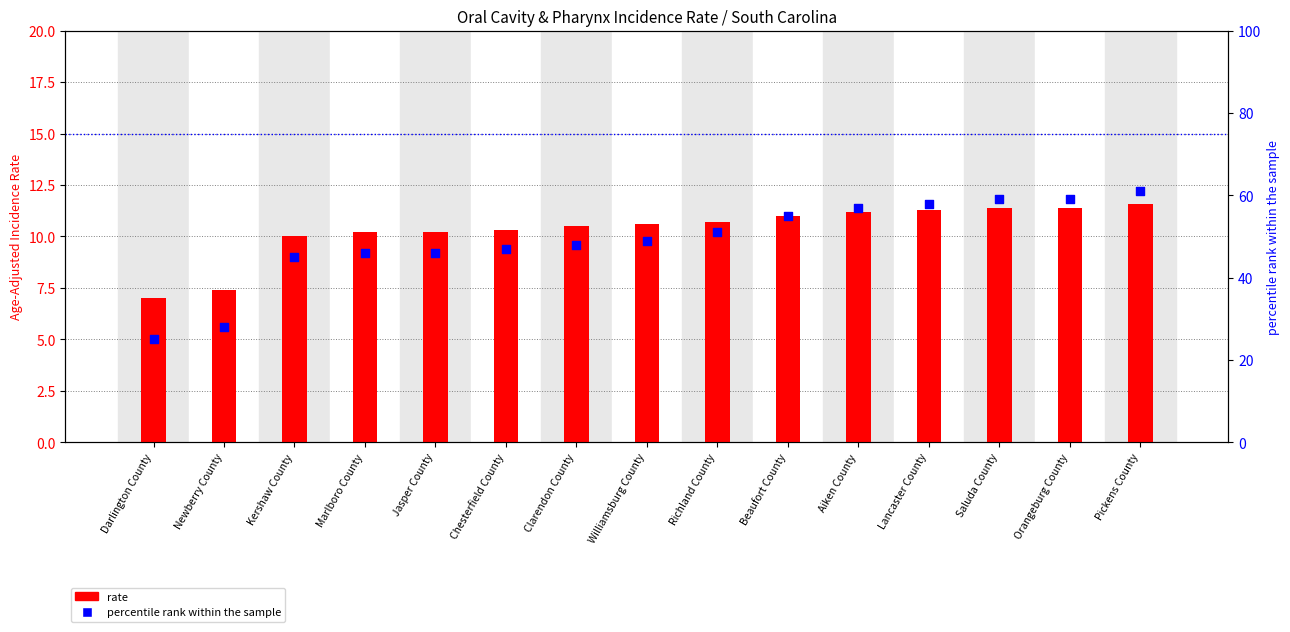

At how many categories does at least one series exceed 54?

6